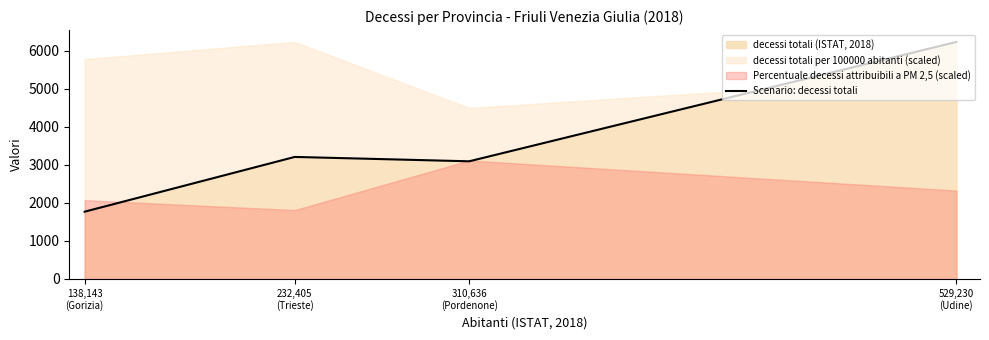

What is the difference between the values at 310,636
(Pordenone) and 138,143
(Gorizia)?

1326